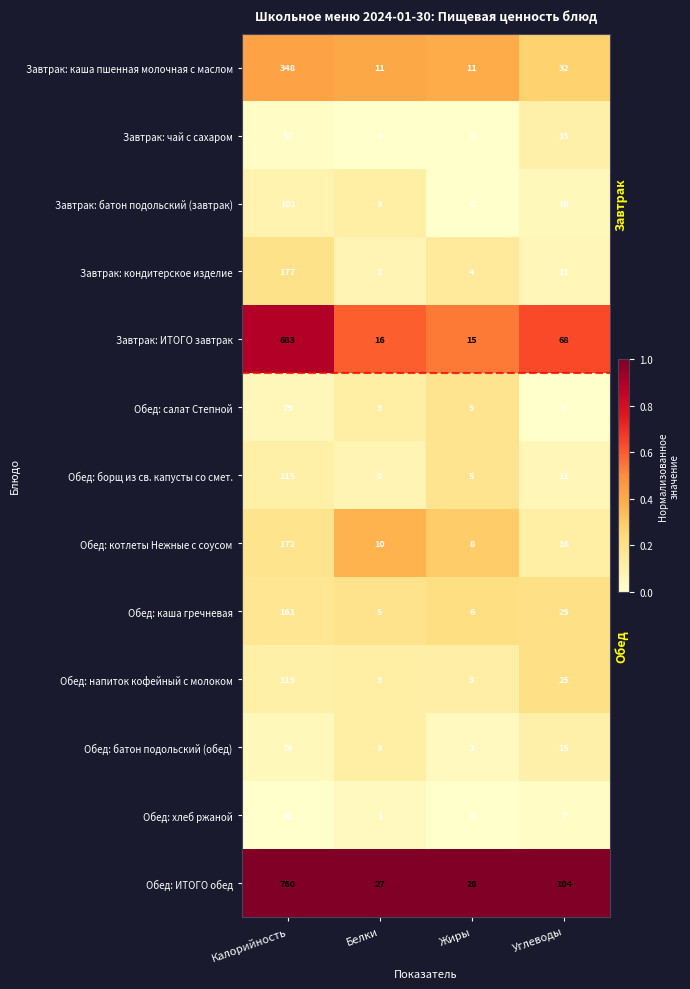

What value does the Обед: котлеты Нежные с соусом series have at Белки?

0.4